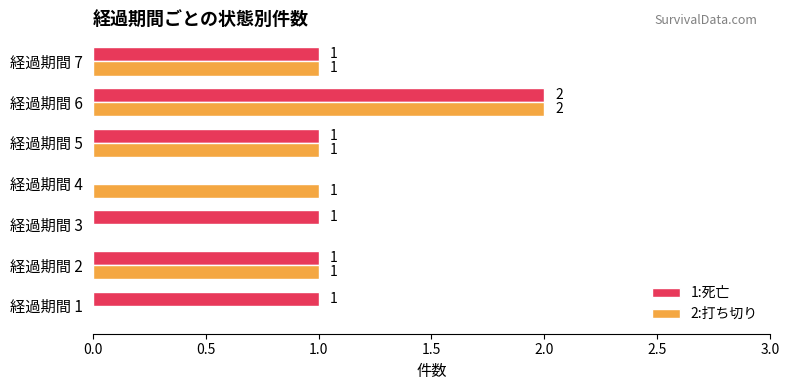

What is the sum of the 2:打ち切り values at 経過期間 2 and 経過期間 6?

3